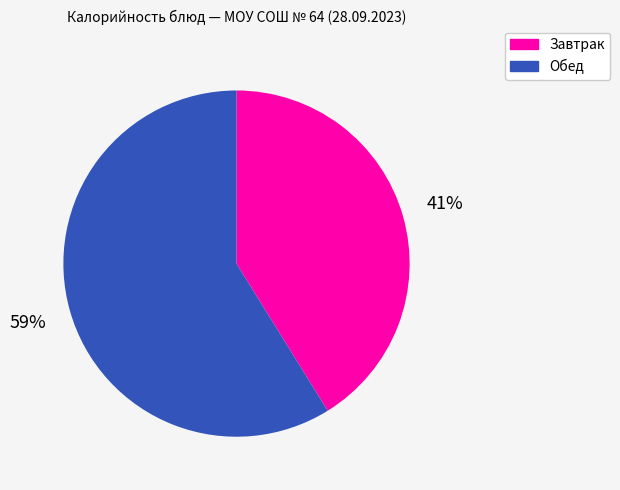

To the nearest percent, what is the difference between the largest and smallest slice percentages?

18%